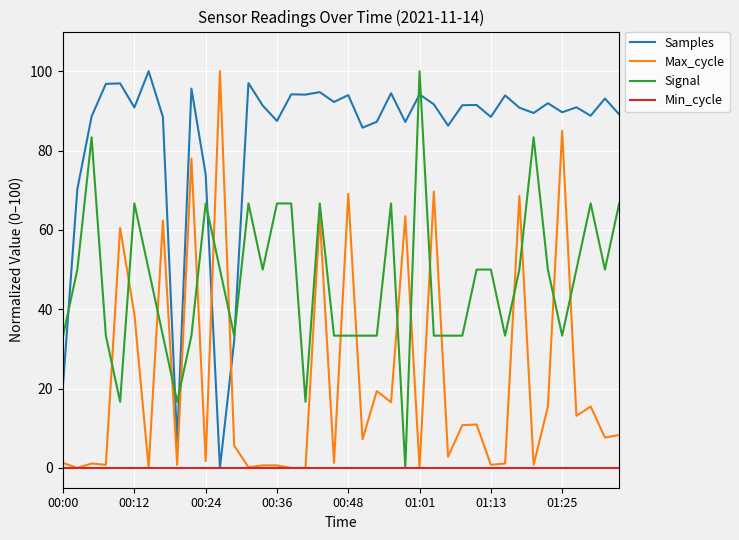

Rank the series by their average value, from lowest to highest.

Min_cycle, Max_cycle, Signal, Samples